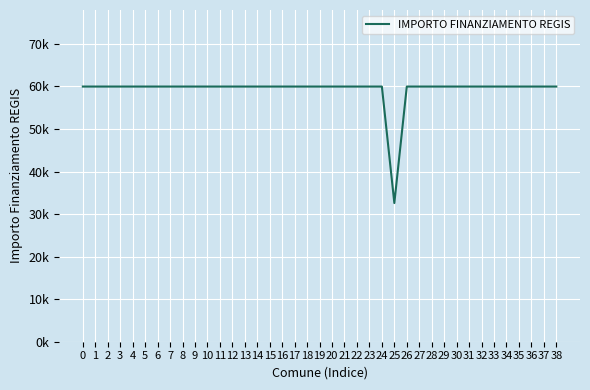

Does the chart display data point markers on the line(s)?

No